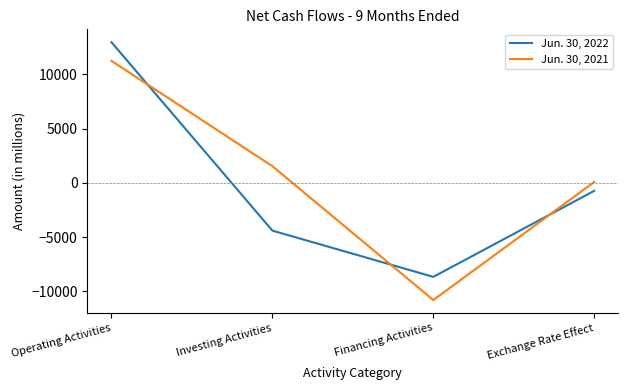

Between which two adjacent categories do Jun. 30, 2022 and Jun. 30, 2021 first intersect?

Operating Activities and Investing Activities